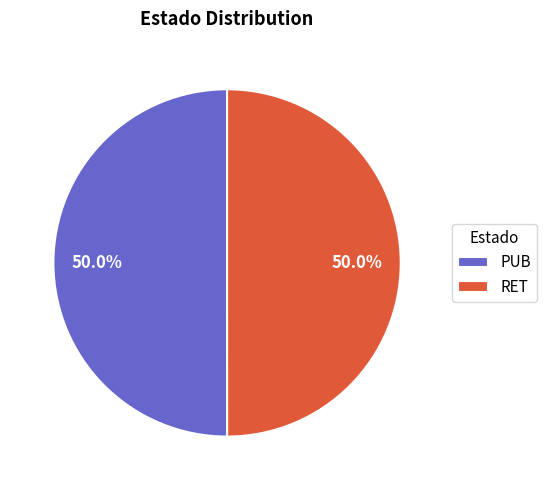

Is it true that RET is 50% of the pie?

True